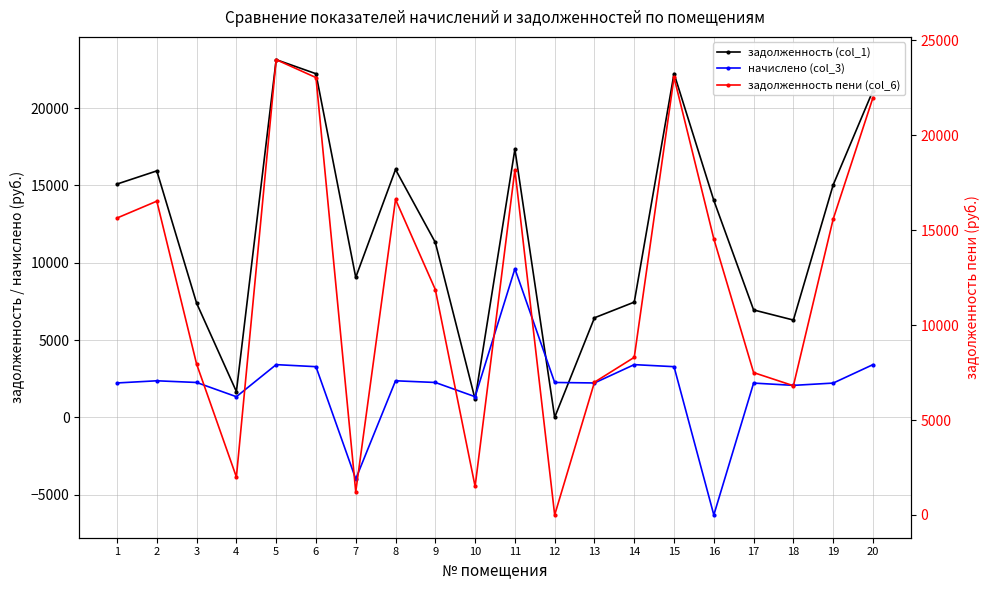

What is the greatest value displayed?

23986.1